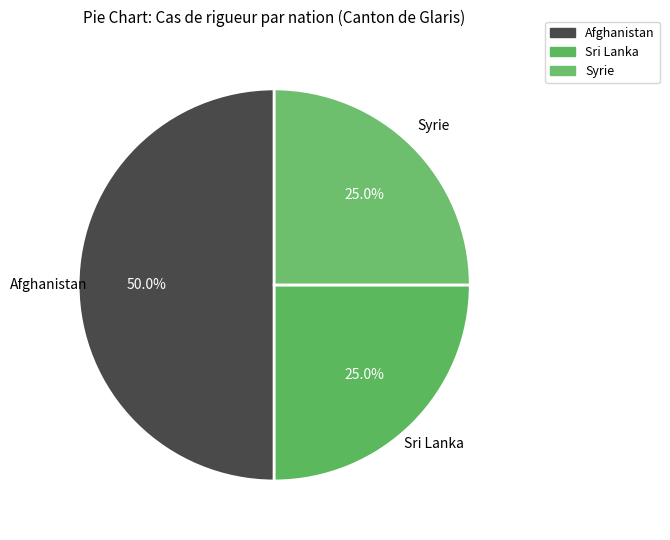

Does Sri Lanka represent more than half of the total?

No